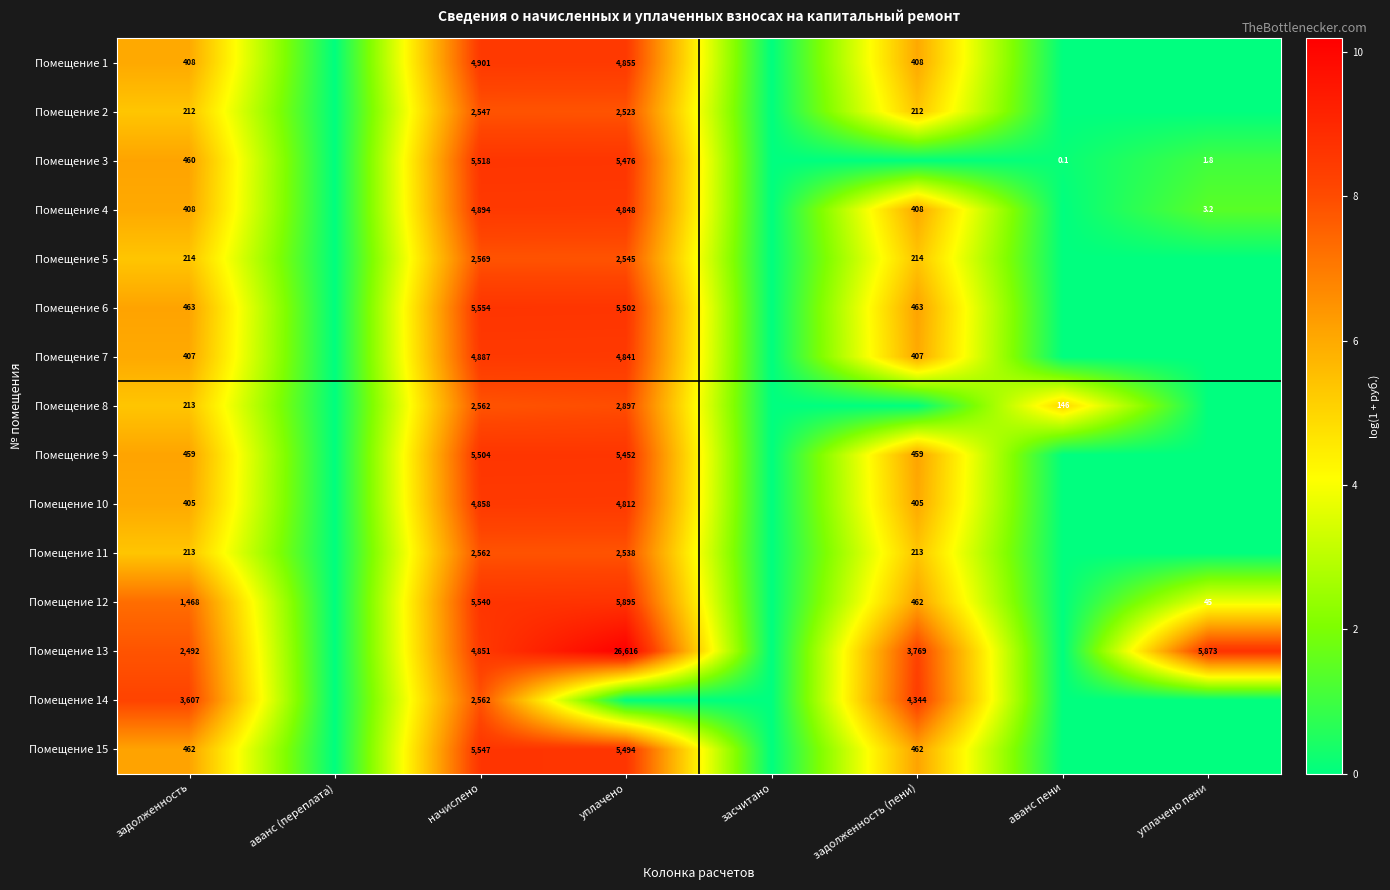

What is the sum of the Помещение 13 values at начислено and задолженность?

7343.0